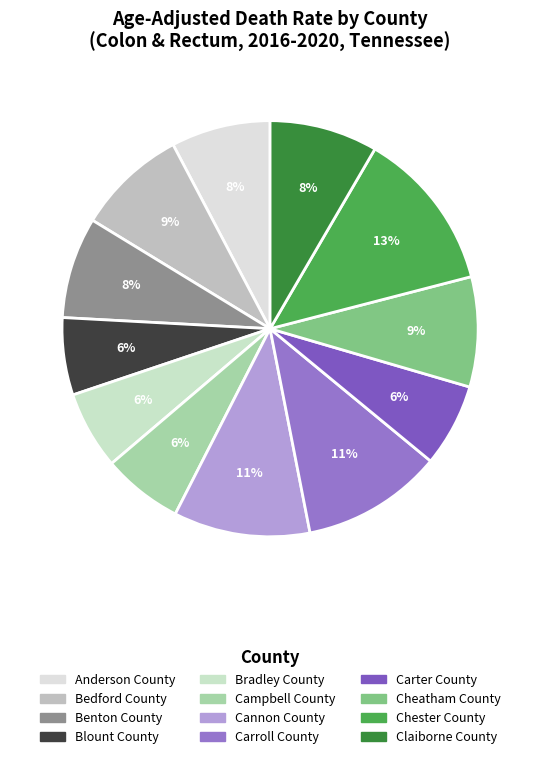

Is it true that Chester County is 13% of the pie?

True